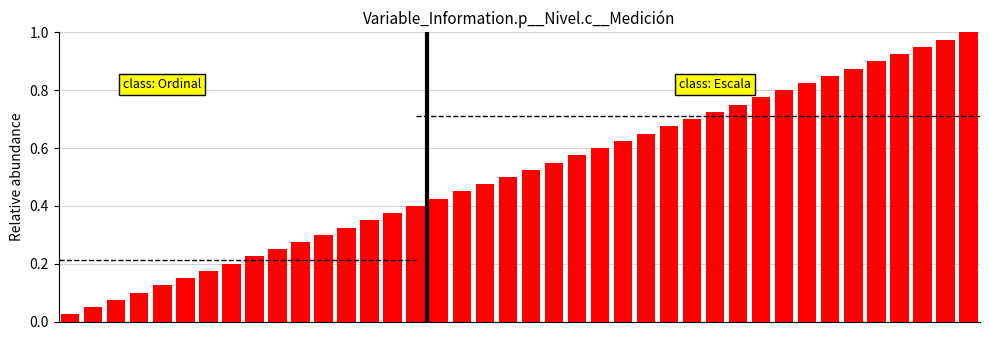

How many bars are there in total?

40